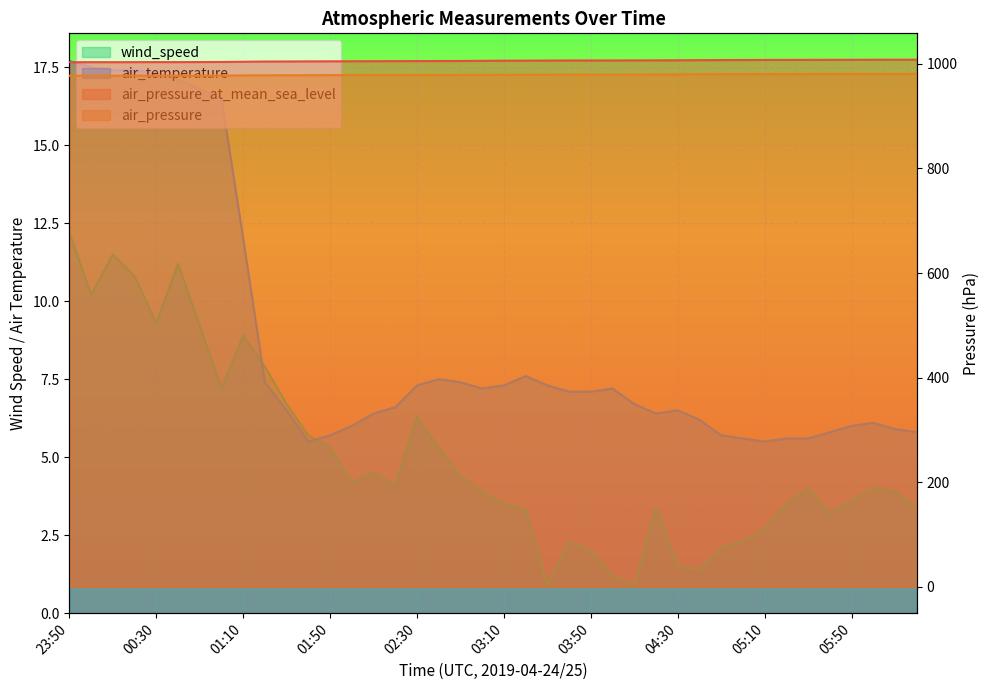

What are all the series names shown in the legend?

air_pressure_at_mean_sea_level, air_pressure, wind_speed, air_temperature